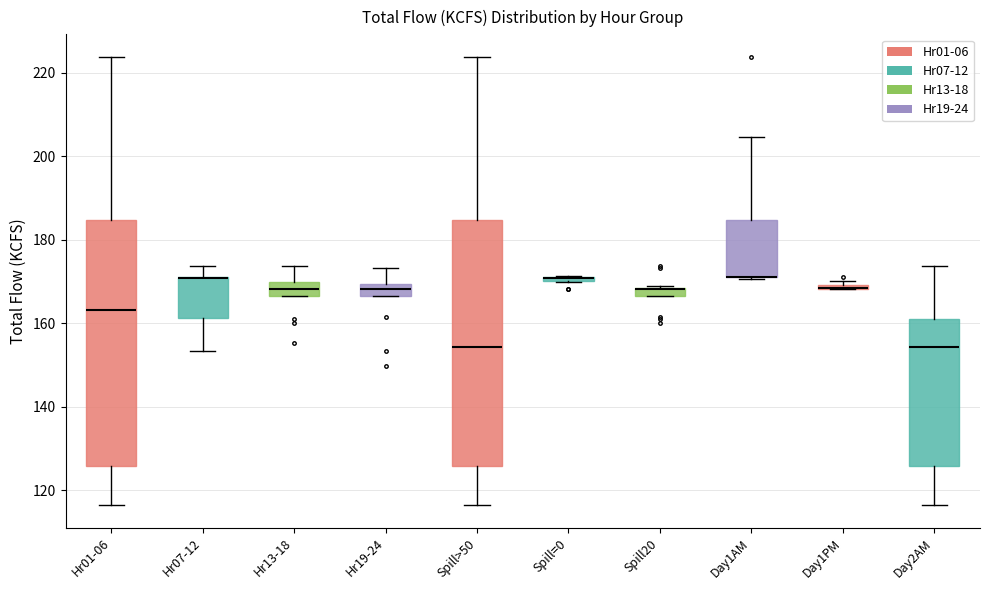

Where does the lower whisker of the box for Day2AM end on the y-axis? The values are not printed on the chart, so give them approximately, as read against the axis.

116